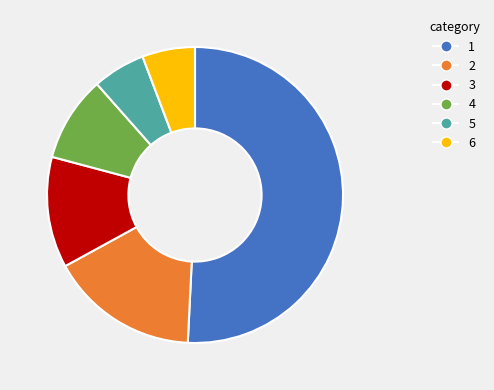

Do 2 and 5 together represent more than half of the pie?

No